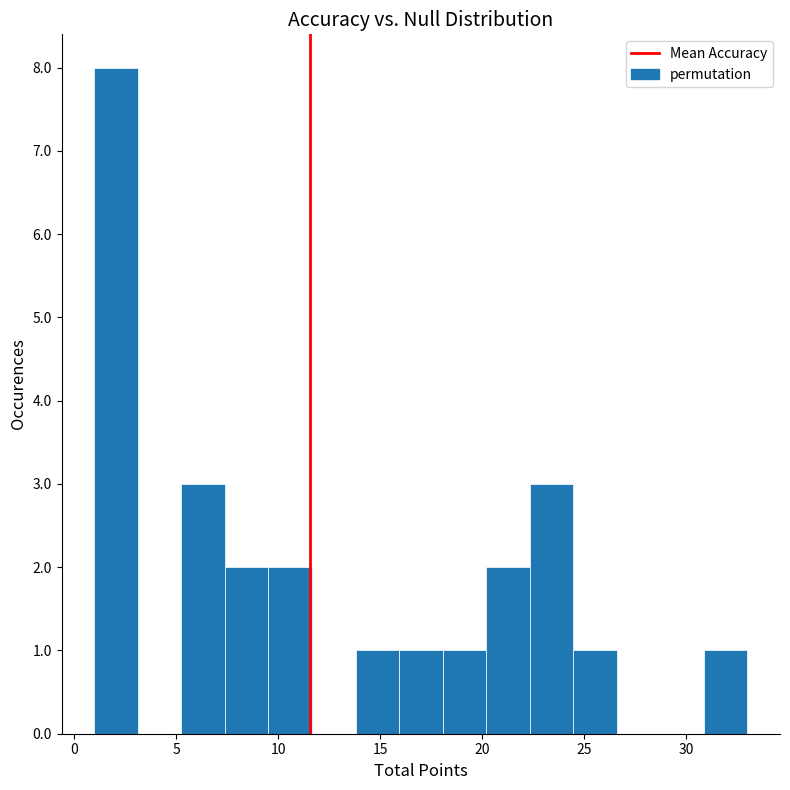

Which range on the x-axis has the tallest bar?

1.0 to 3.0